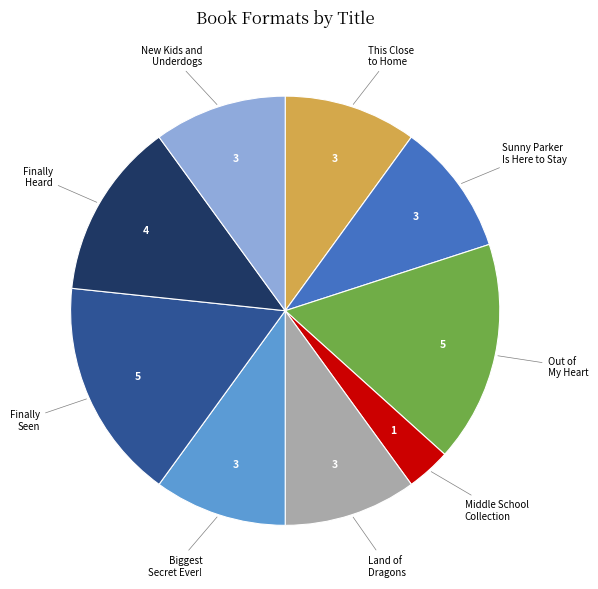

Count the number of slices in the pie.

9